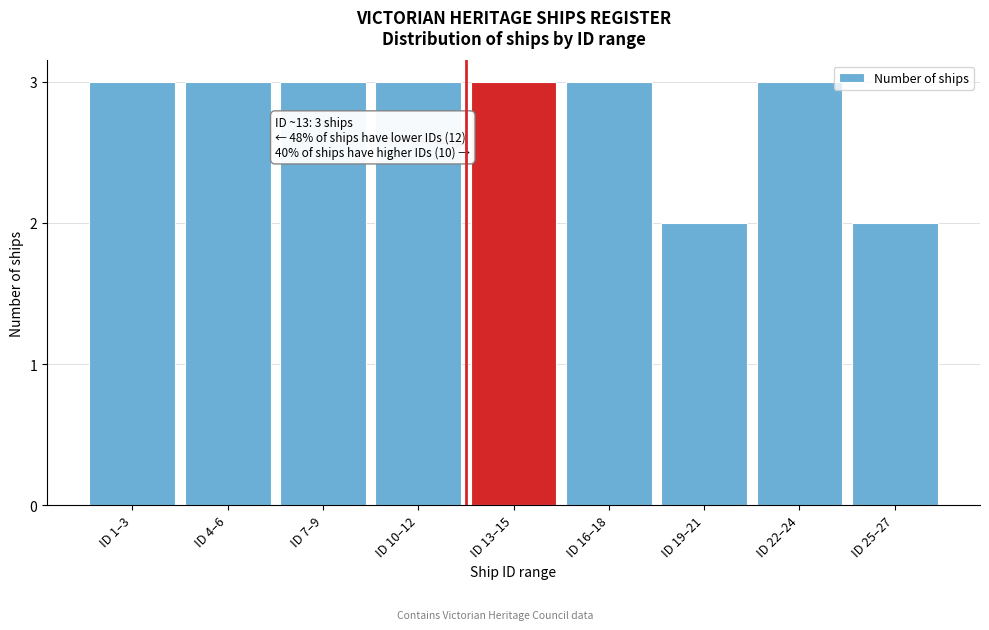

Reading left to right, extract all data points from this chart.

3	3	3	3	3	3	2	3	2